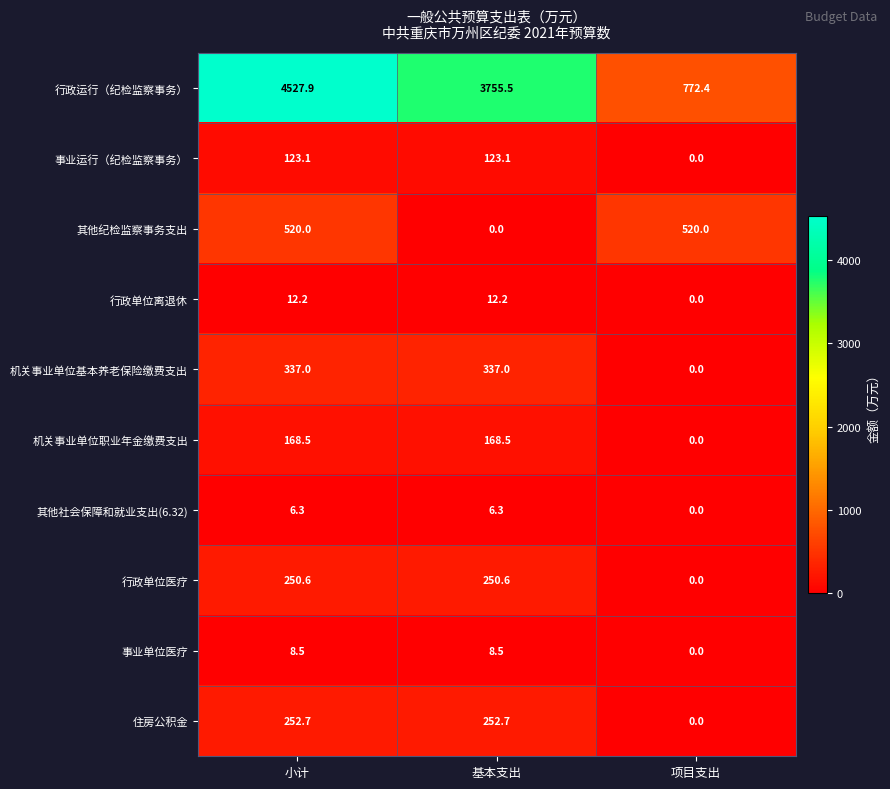

Which label corresponds to the largest value in the chart?

小计